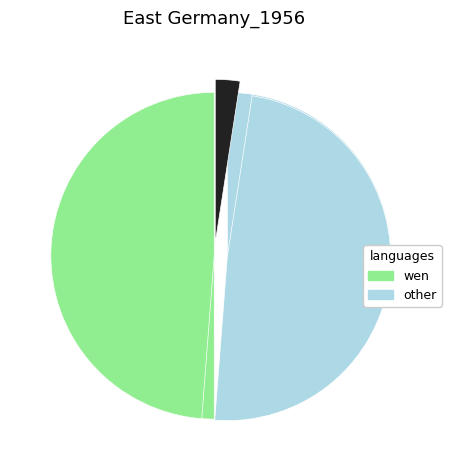

To the nearest percent, what is the average slice percentage?

17%